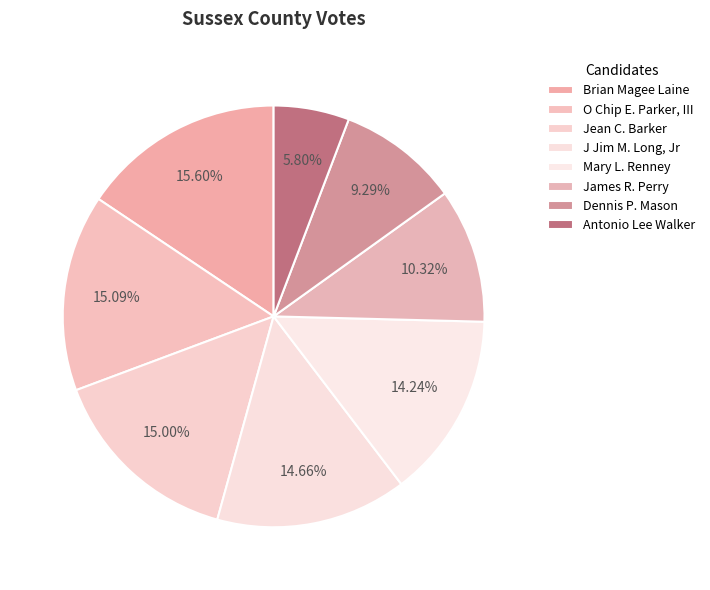

To the nearest percent, what is the average slice percentage?

12%